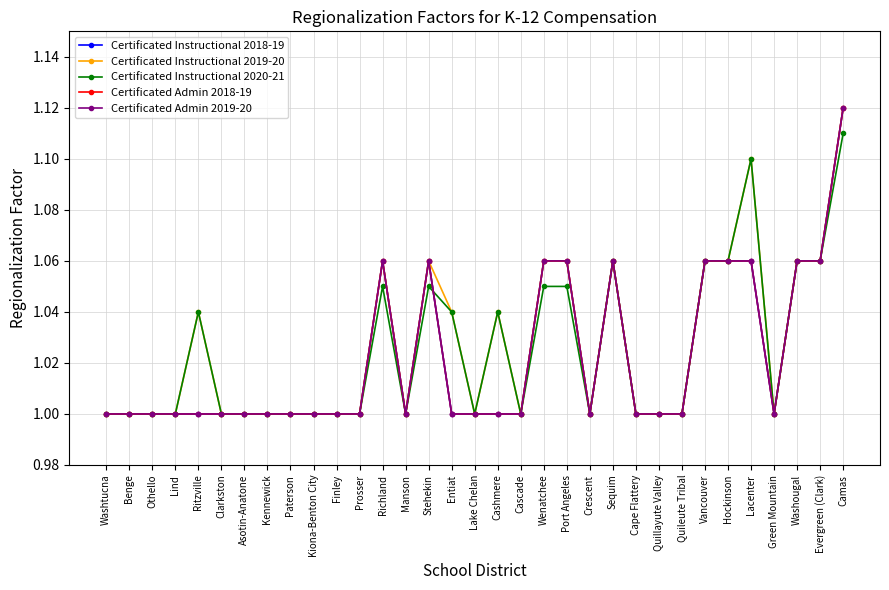

Does the chart have visible grid lines?

Yes